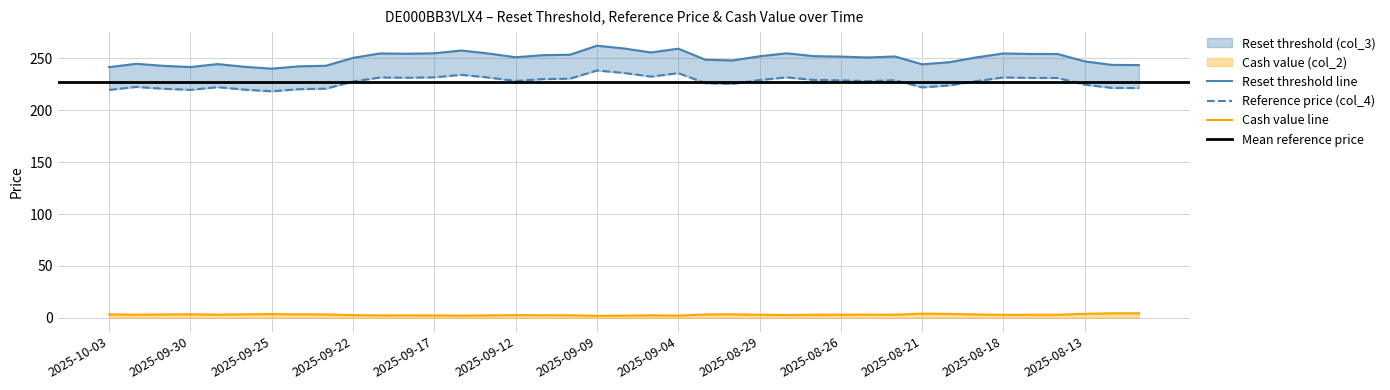

Where is the first local minimum for Cash value (col_2)?

2025-10-02